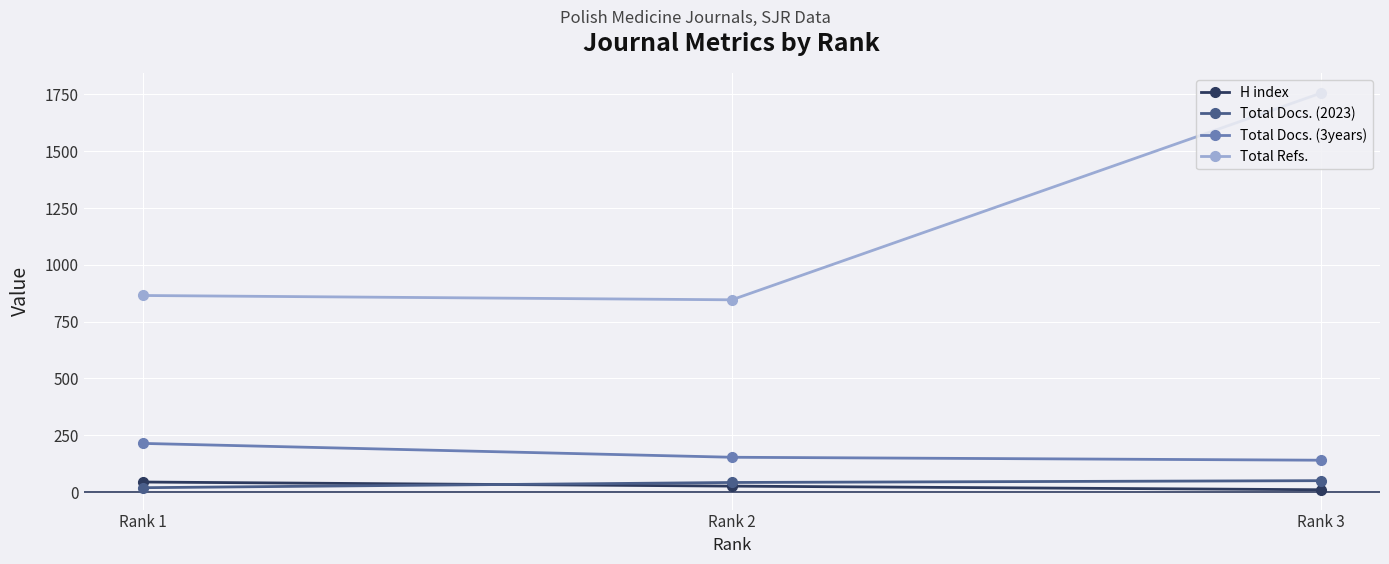

Count the number of categories in the chart.

3